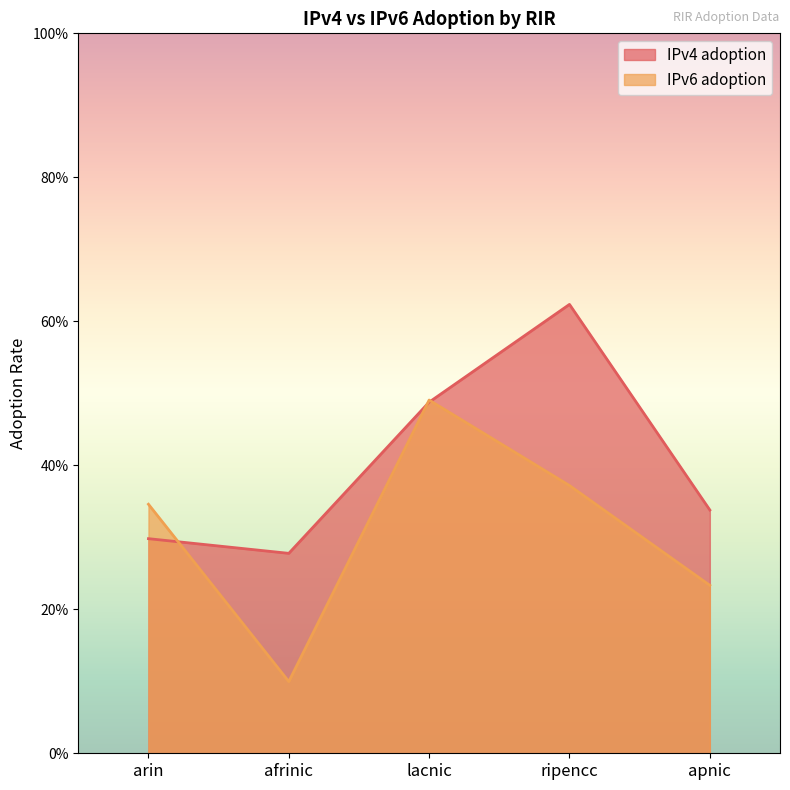

Which series has the largest total across all categories?

IPv4 adoption